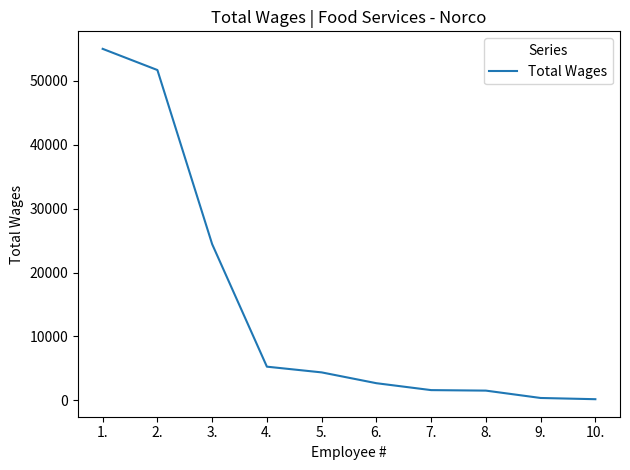

What is the greatest value displayed?

55032